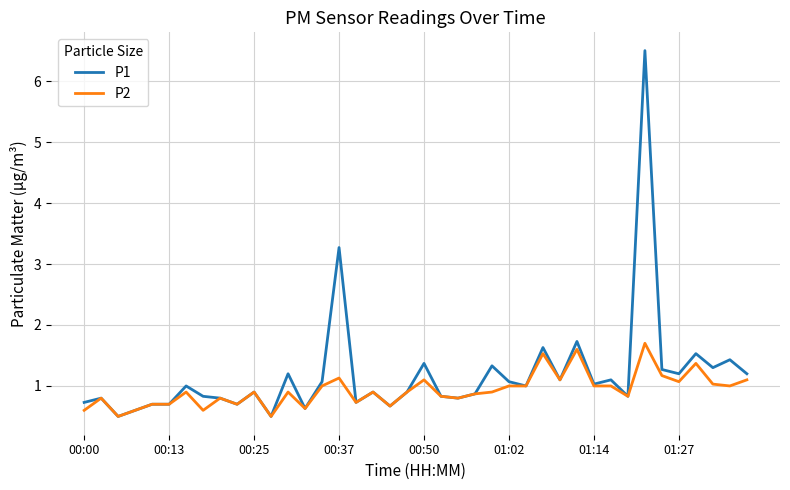

Which series has the widest spread of values?

P1